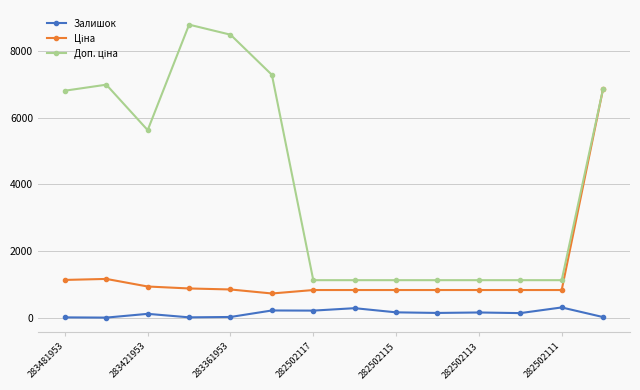

What is the greatest value displayed?

8794.5